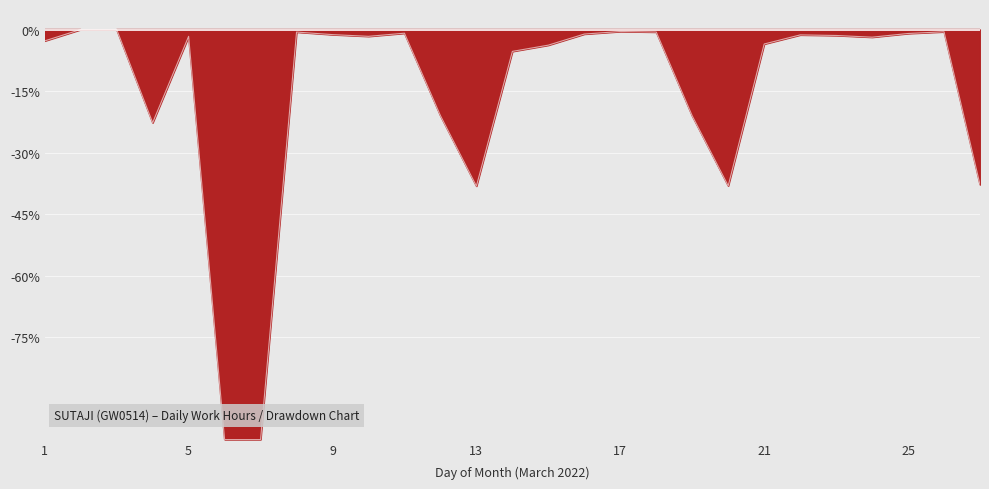

What is the difference between the maximum and minimum values?

100.0